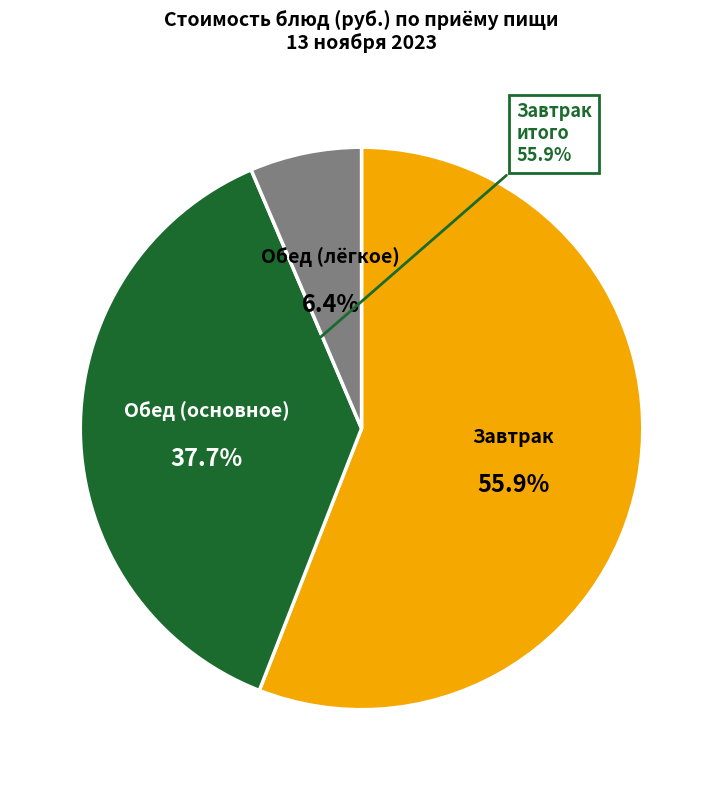

Is there any slice that represents more than half of the pie?

Yes